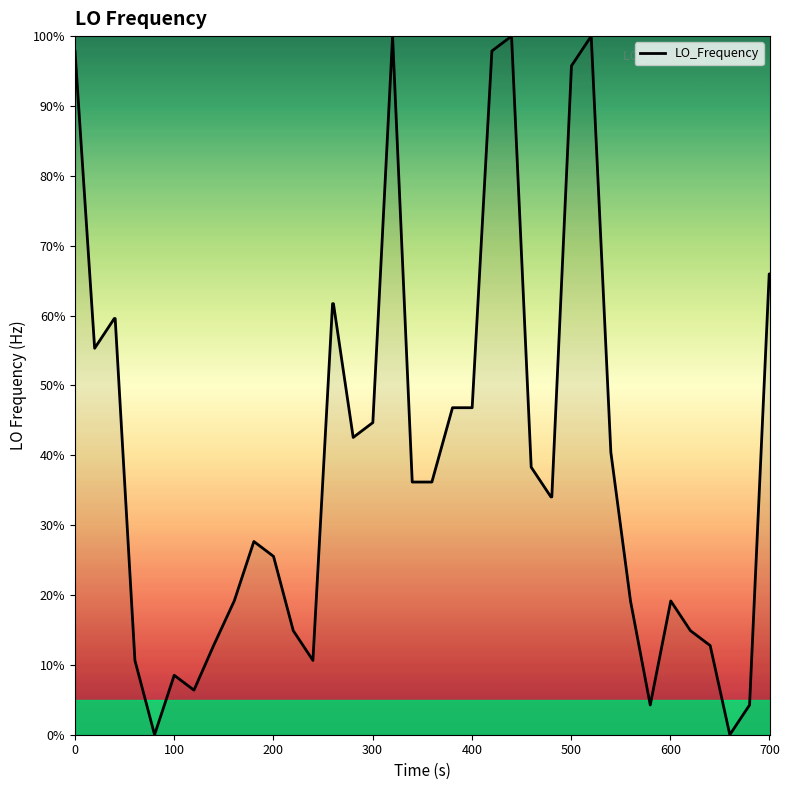

Count the number of categories in the chart.

40